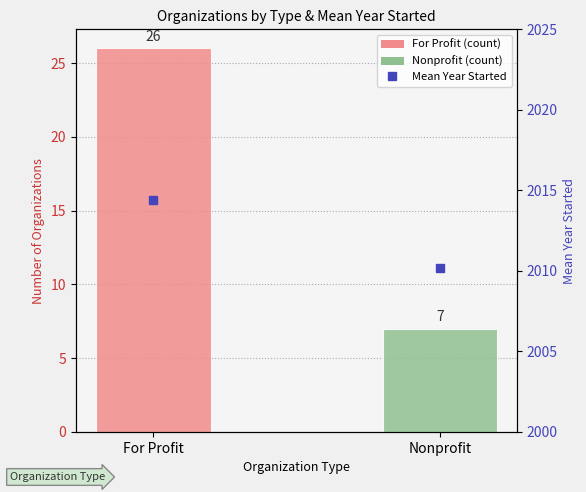

At which label does the data first exceed 2014?

For Profit